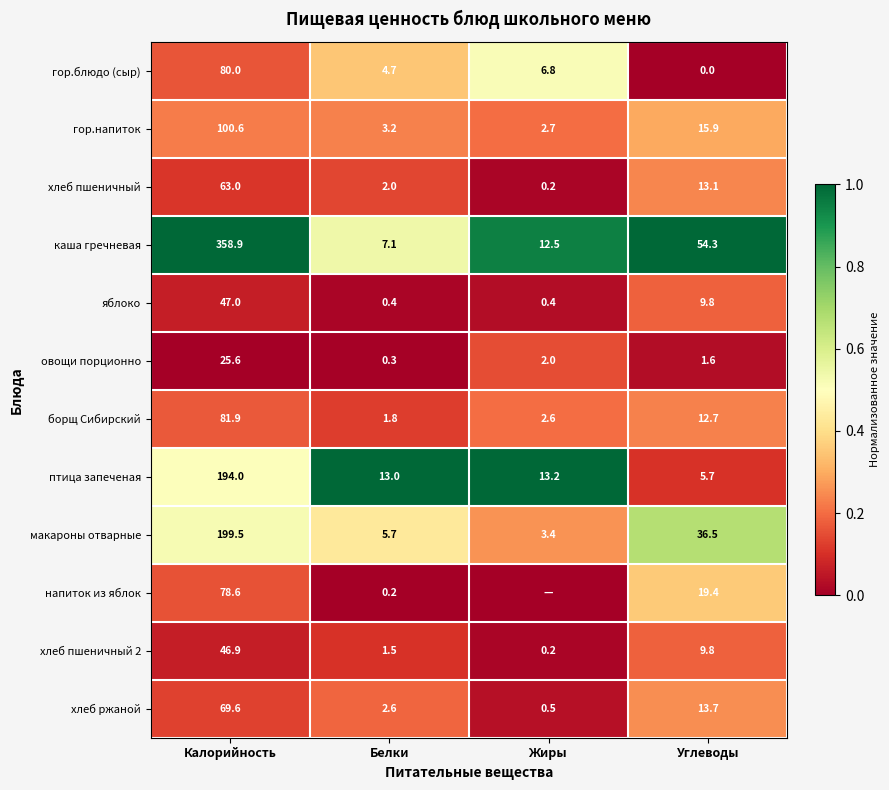

Where does the овощи порционно series first go above 2?

Калорийность